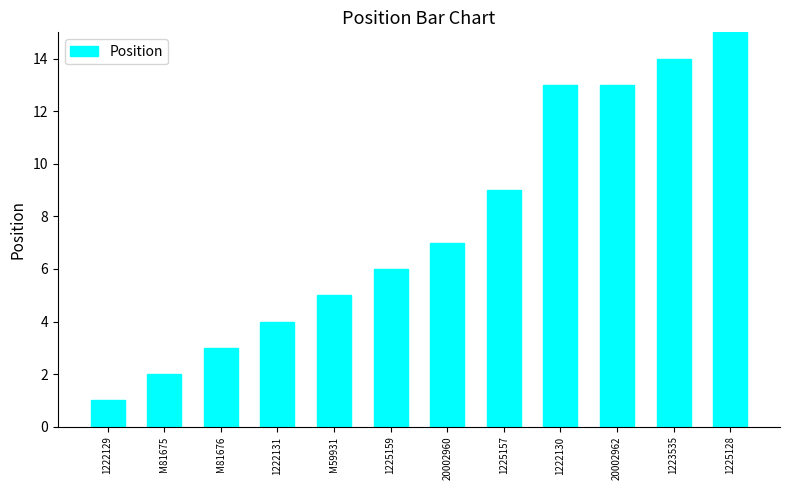

What is the sum of all values?

92